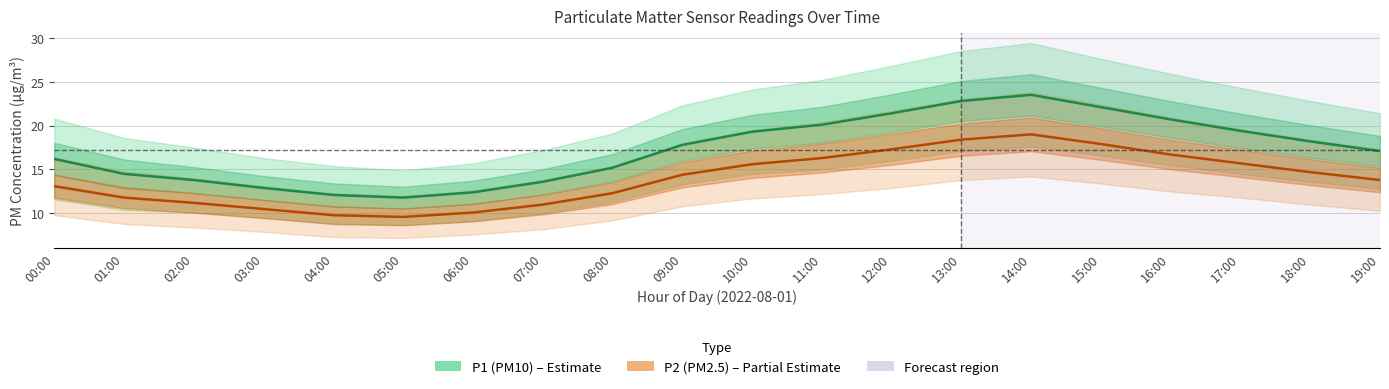

Reading left to right, transcribe all the data shown in this chart.

P1 (PM10): 00:00=16.2	01:00=14.5	02:00=13.8	03:00=12.9	04:00=12.1	05:00=11.8	06:00=12.4	07:00=13.6	08:00=15.2	09:00=17.8	10:00=19.3	11:00=20.1	12:00=21.4	13:00=22.8	14:00=23.5	15:00=22.1	16:00=20.7	17:00=19.4	18:00=18.2	19:00=17.1
P2 (PM2.5): 00:00=13.1	01:00=11.8	02:00=11.2	03:00=10.5	04:00=9.8	05:00=9.6	06:00=10.1	07:00=11.0	08:00=12.3	09:00=14.4	10:00=15.6	11:00=16.3	12:00=17.3	13:00=18.4	14:00=19.0	15:00=17.9	16:00=16.7	17:00=15.7	18:00=14.7	19:00=13.8